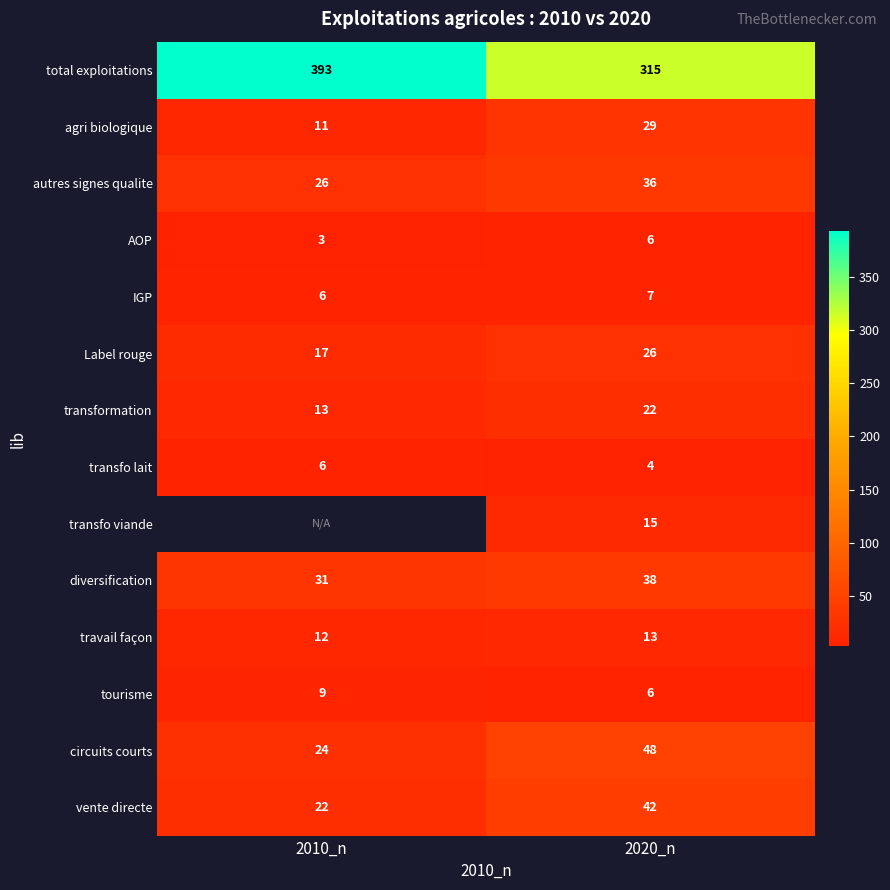

What is the difference between the highest and lowest values at 2020_n?

311